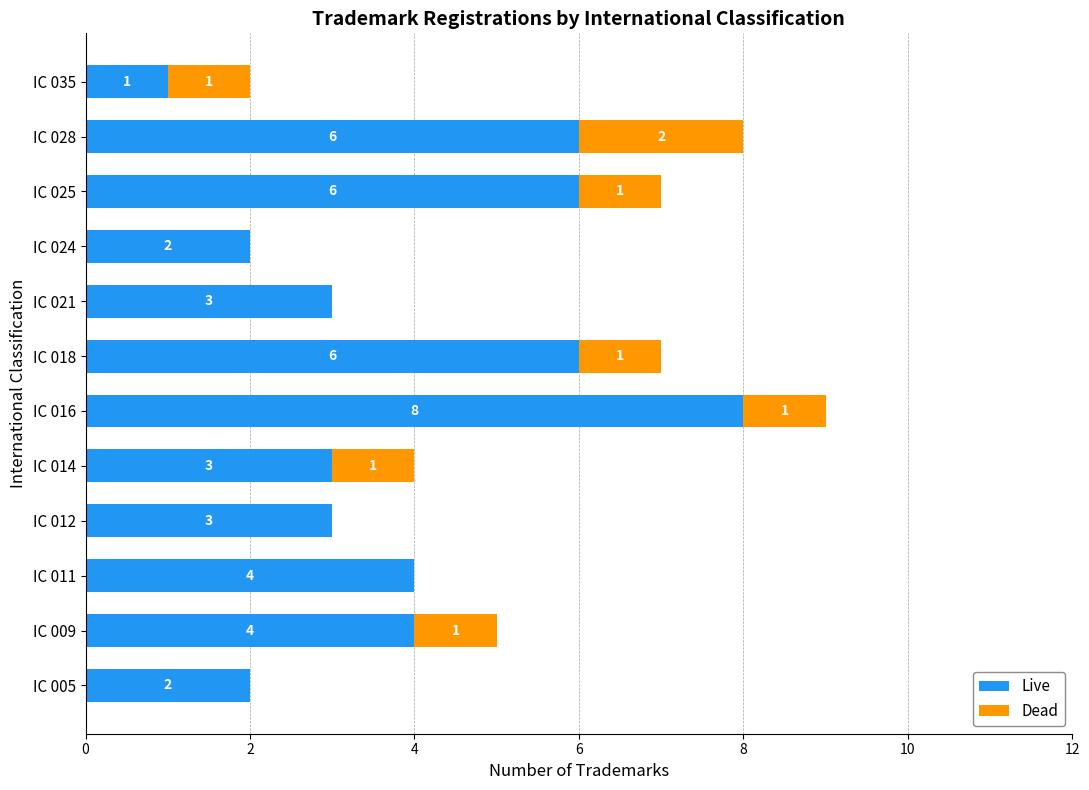

What is the total value across all series at IC 014?

4